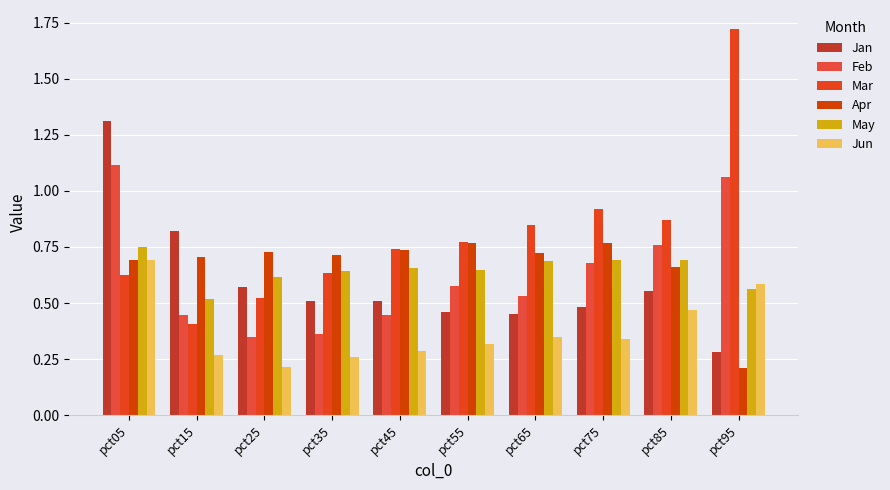

What is the difference between the maximum and minimum values in the May series?

0.2